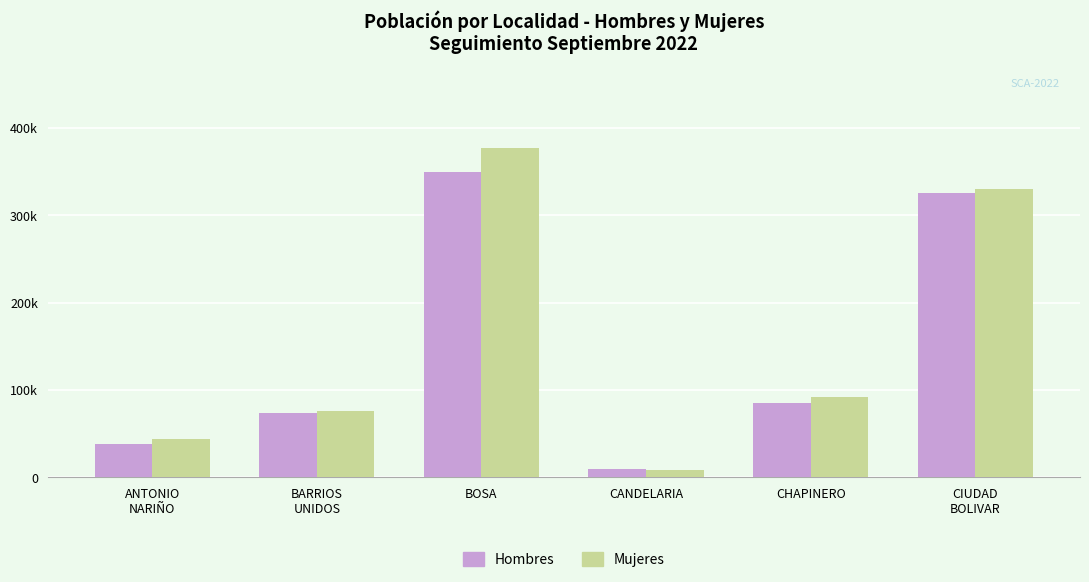

Between CHAPINERO and CIUDAD
BOLIVAR, which is larger?

CIUDAD
BOLIVAR